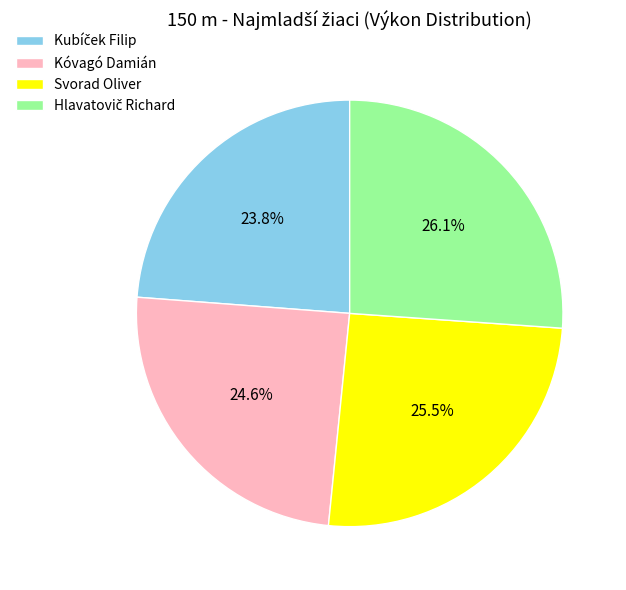

Does Kóvagó Damián represent more than half of the total?

No